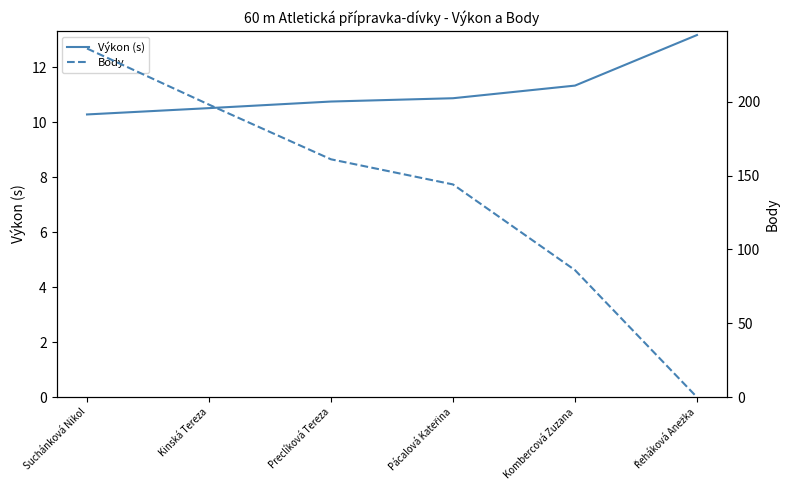

What are all the series names shown in the legend?

Výkon (s), Body